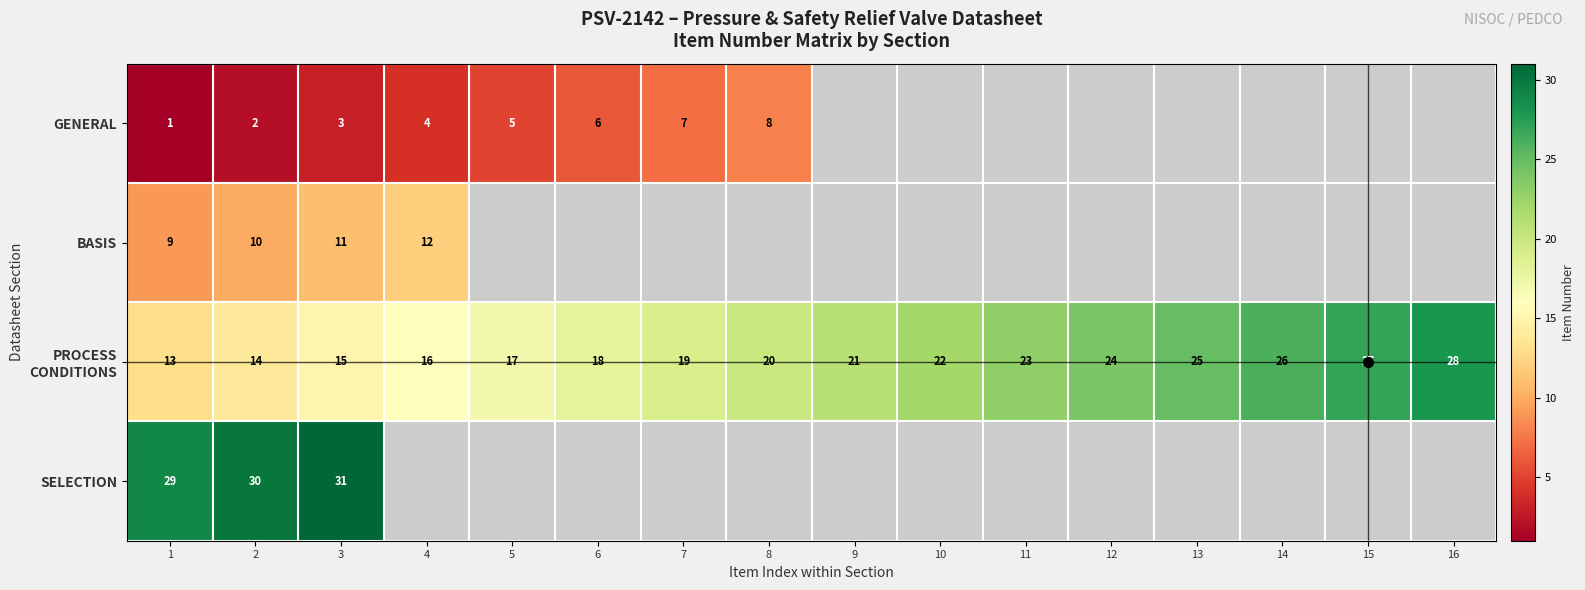

What is the difference between the maximum and minimum values in the PROCESS CONDITIONS series?

15